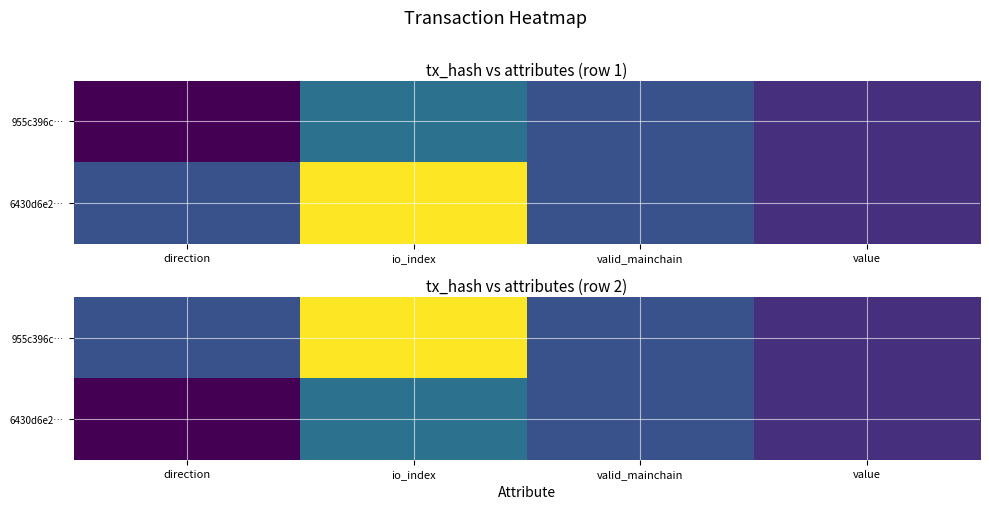

The value of 6430d6e2… at direction is -0.6. True or false?

False